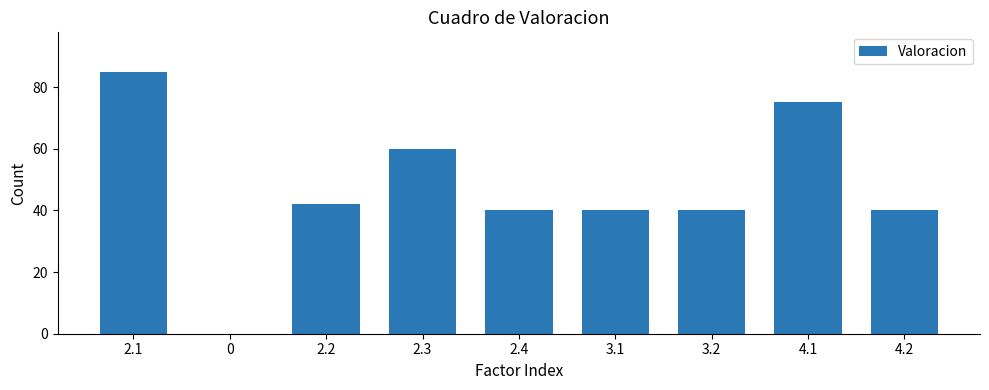

Read the value at 2.1.

85